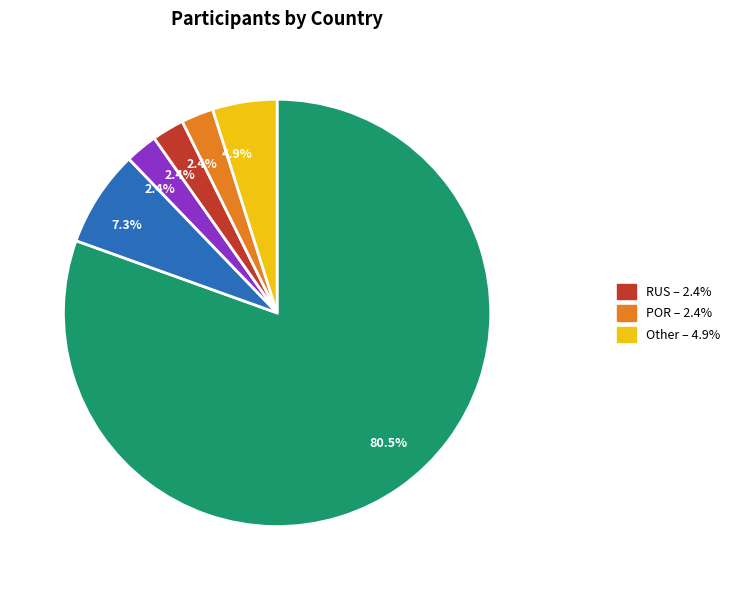

Is there any slice that represents more than half of the pie?

Yes